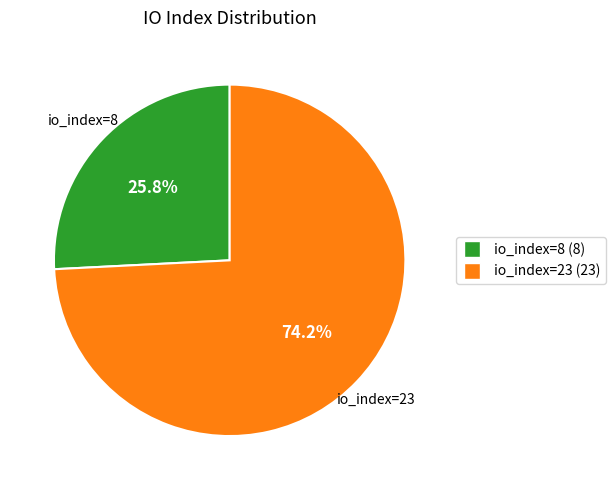

Which has a higher value, io_index=8 (8) or io_index=23 (23)?

io_index=23 (23)